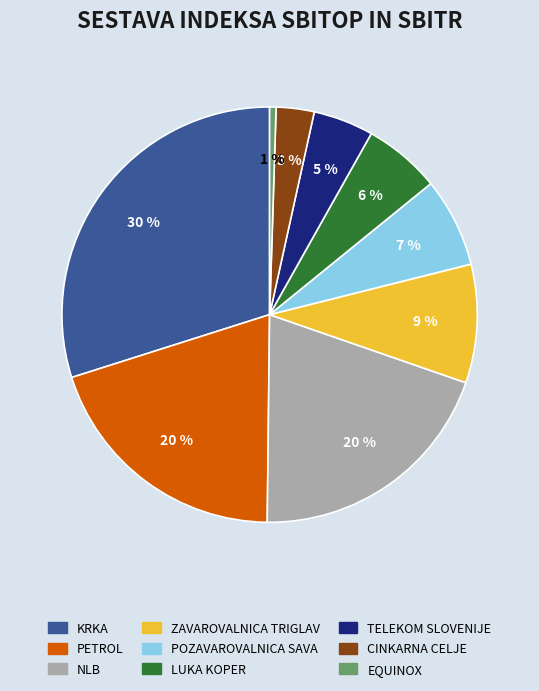

To the nearest percent, what is the difference between the NLB and LUKA KOPER slice percentages?

14%